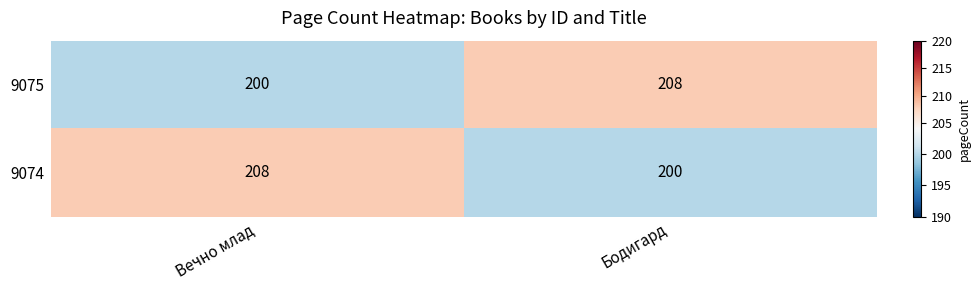

Reading left to right, transcribe all the data shown in this chart.

9075: 200	208
9074: 208	200